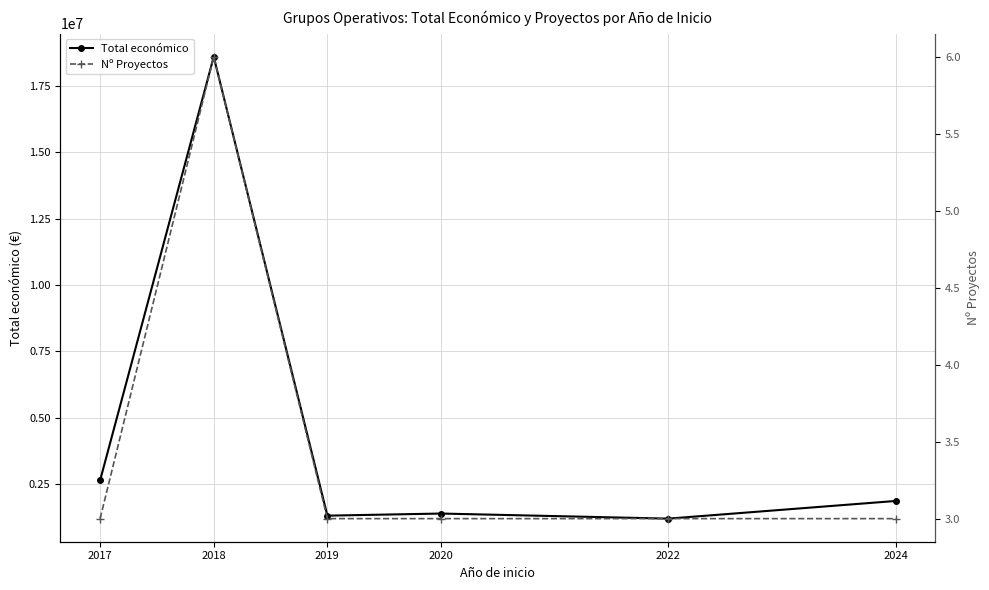

What is the difference between the maximum and minimum values in the Nº Proyectos series?

3